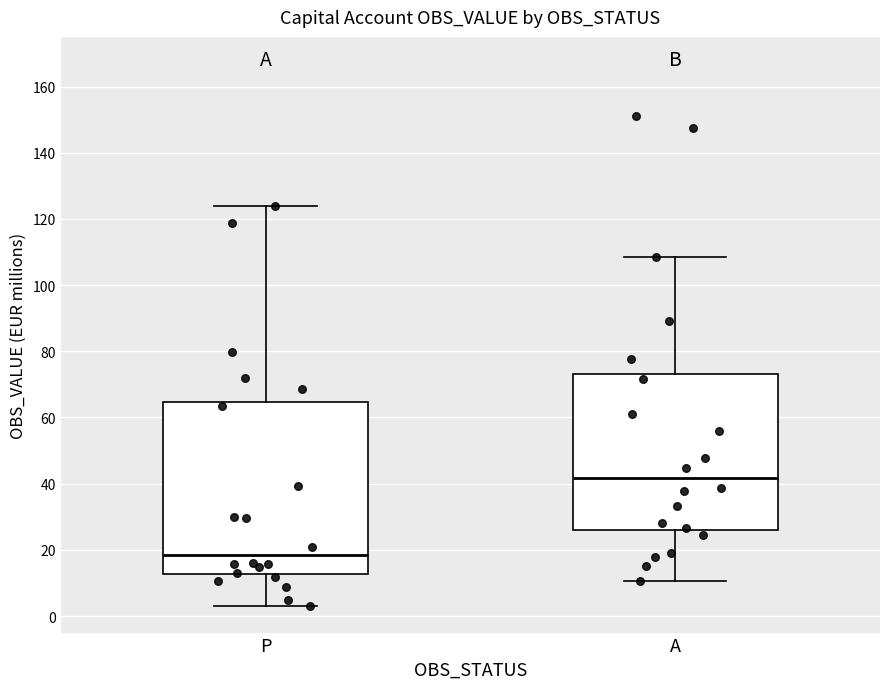

Which box is the tallest, from its lower edge to its upper edge?

P